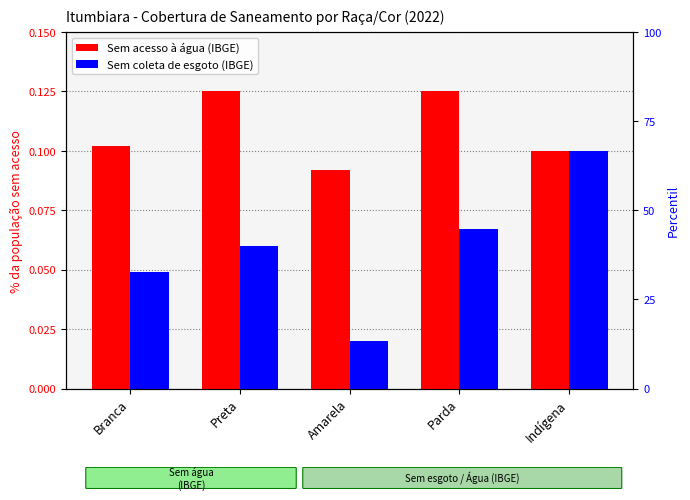

At how many categories does at least one series exceed 0?

5